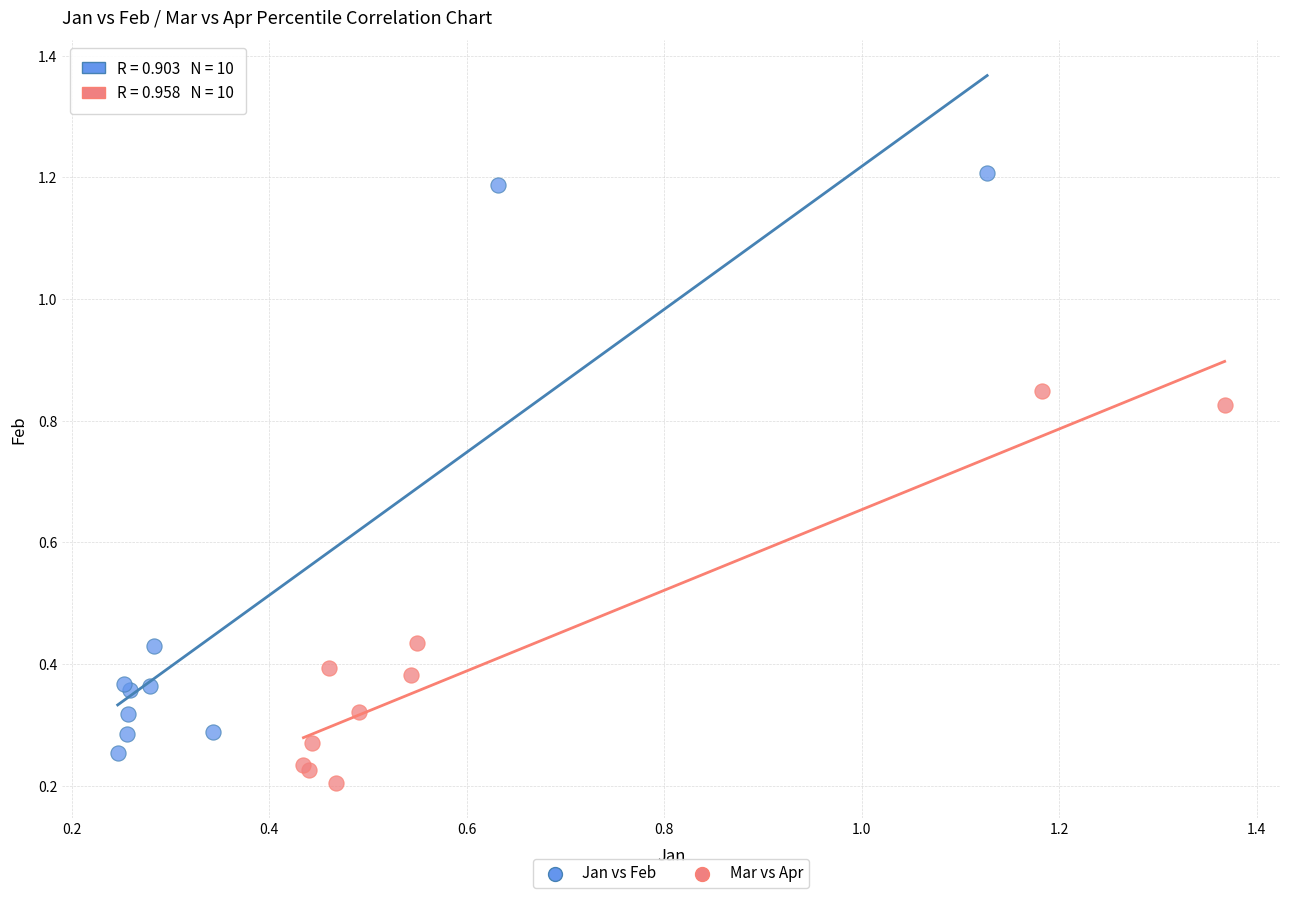

What are all the series names shown in the legend?

Jan vs Feb, Mar vs Apr